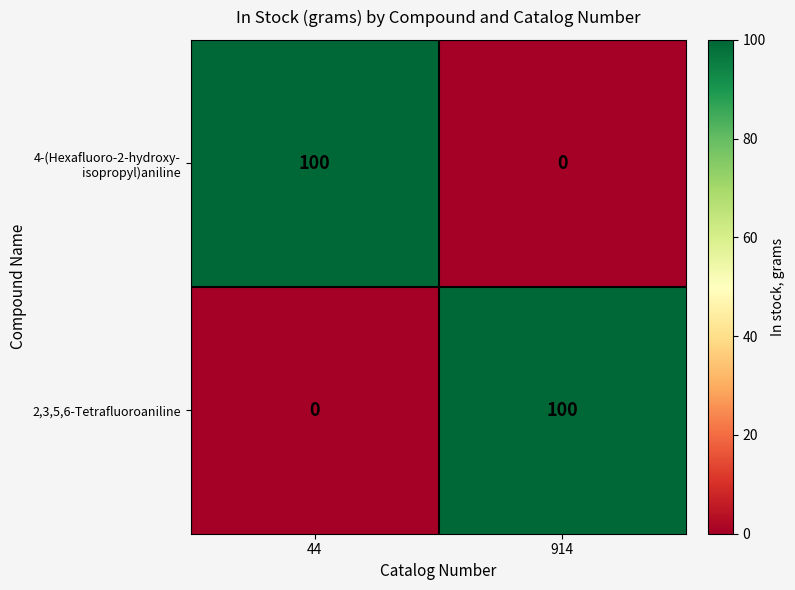

What is the difference between the 2,3,5,6-Tetrafluoroaniline values at 914 and 44?

100